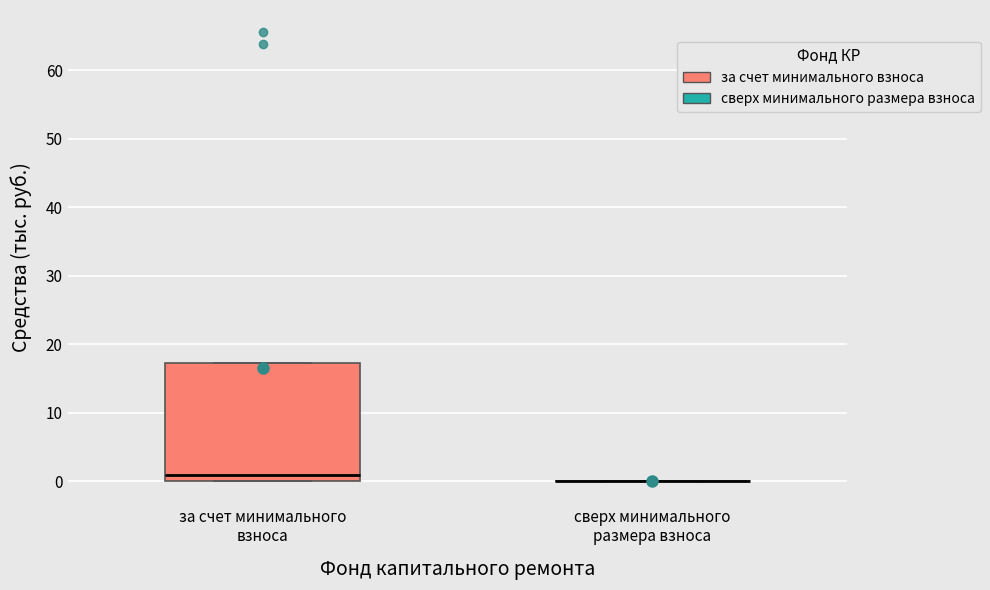

Where does the median line of the box for за счет минимального взноса sit on the y-axis? The values are not printed on the chart, so give them approximately, as read against the axis.

1